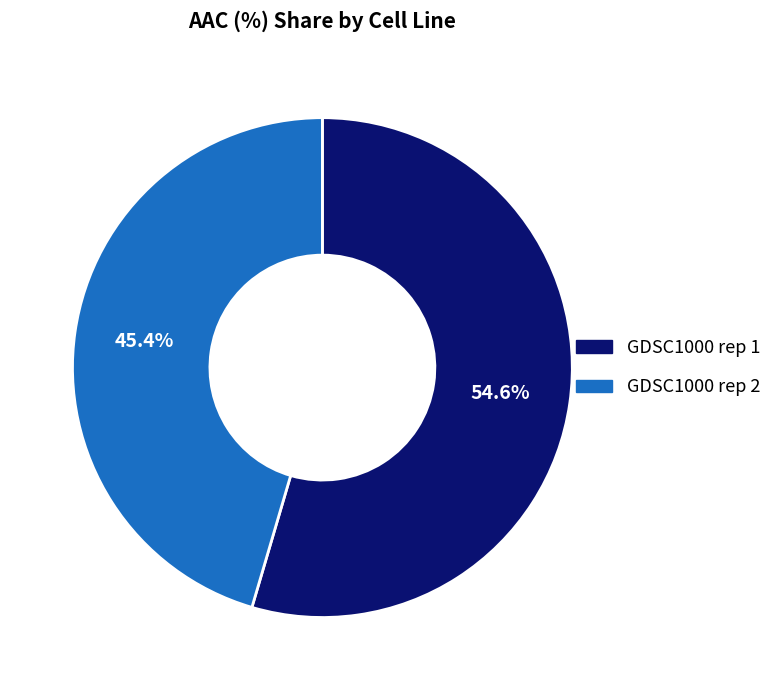

To the nearest percent, what is the combined percentage of GDSC1000 rep 1 and GDSC1000 rep 2?

100%